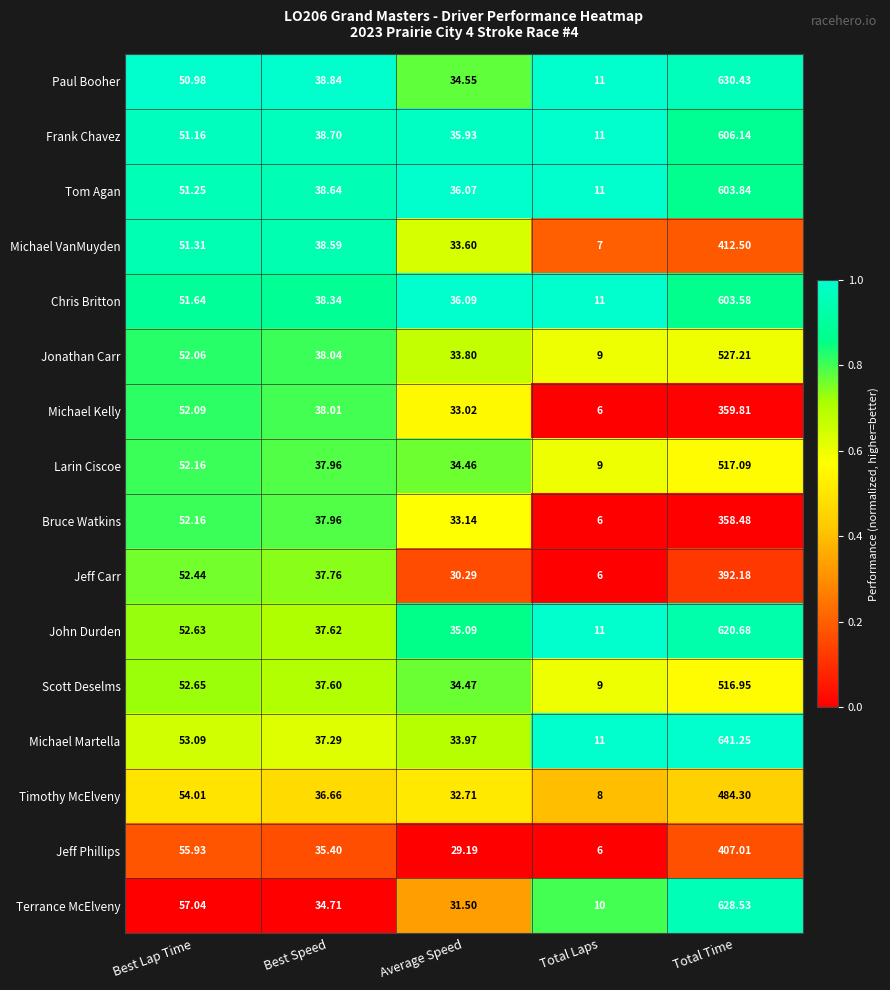

Where is Larin Ciscoe nearest to the value 263?

Best Lap Time